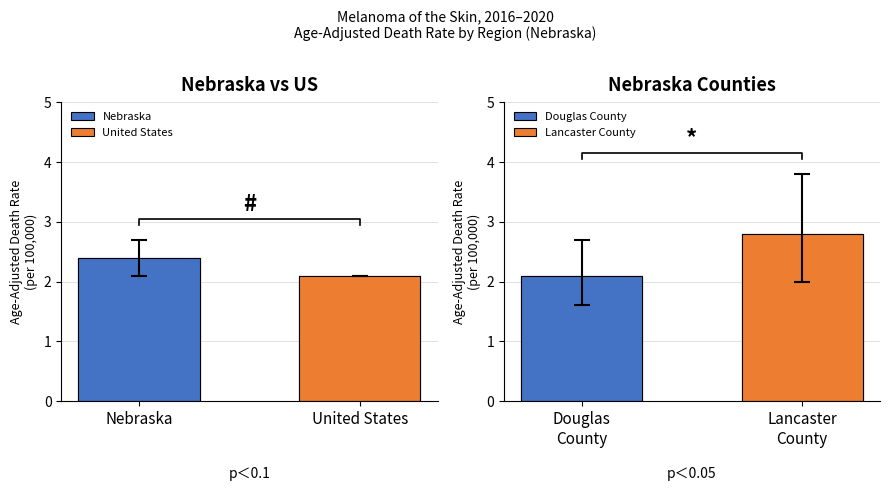

What is the sum of the Age-Adjusted Death Rate values at Douglas County and Lancaster County?

4.9